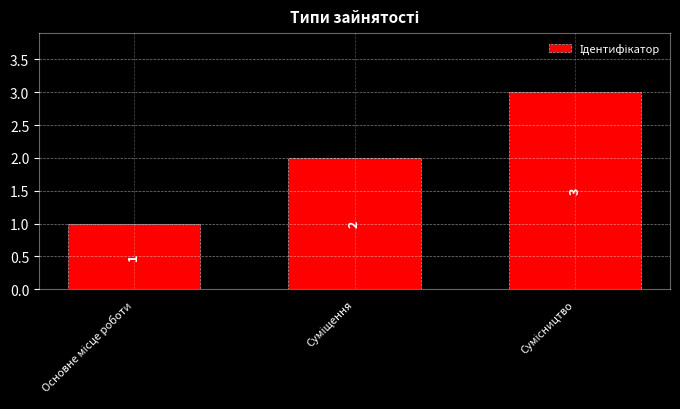

How many series are shown in this chart?

1